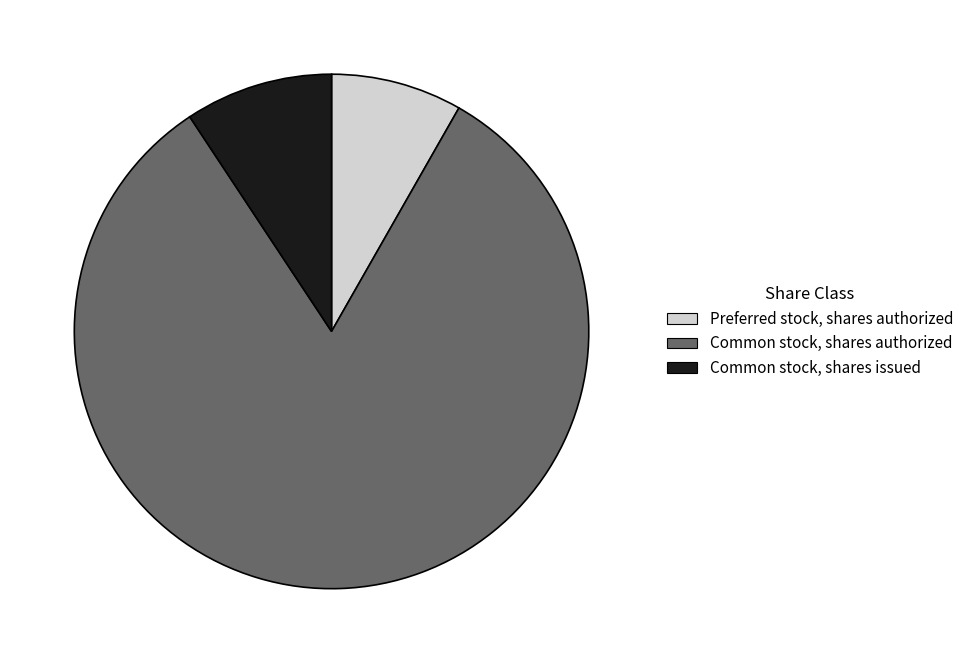

Is there a majority slice in this chart?

Yes